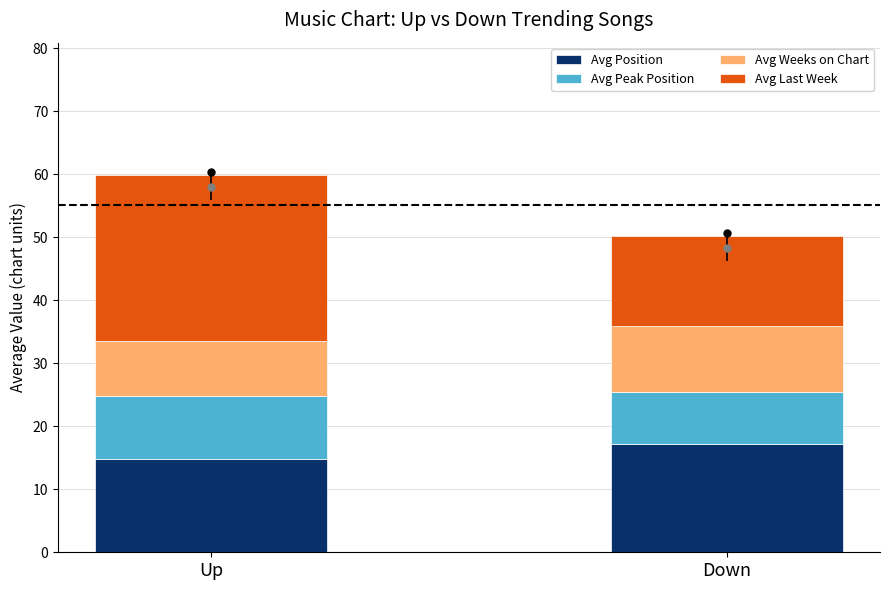

Reading left to right, transcribe all the data shown in this chart.

Avg Position: 14.9	17.2
Avg Peak Position: 9.9	8.3
Avg Weeks on Chart: 8.7	10.5
Avg Last Week: 26.5	14.3